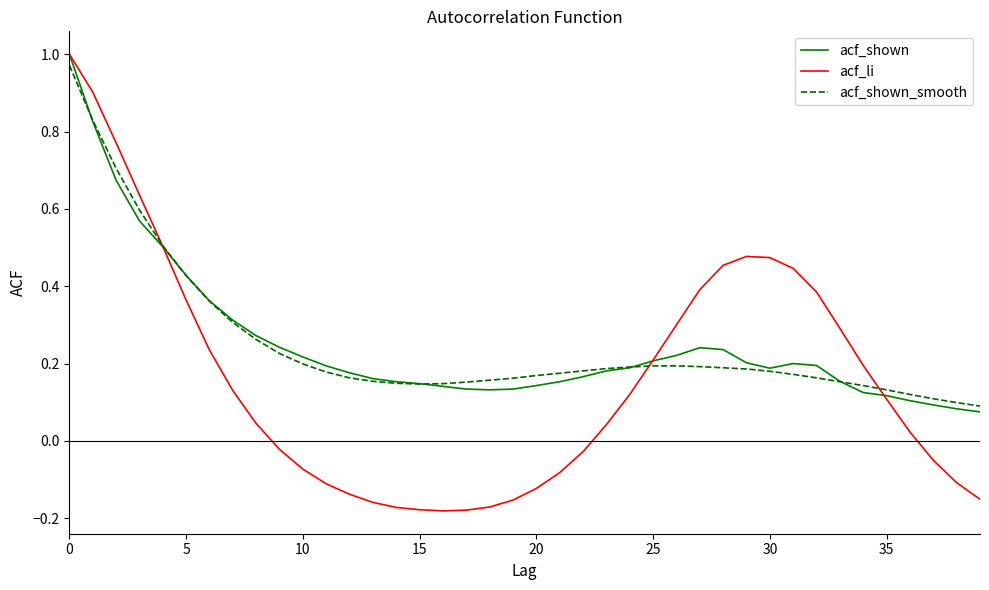

Which series has the widest spread of values?

acf_li